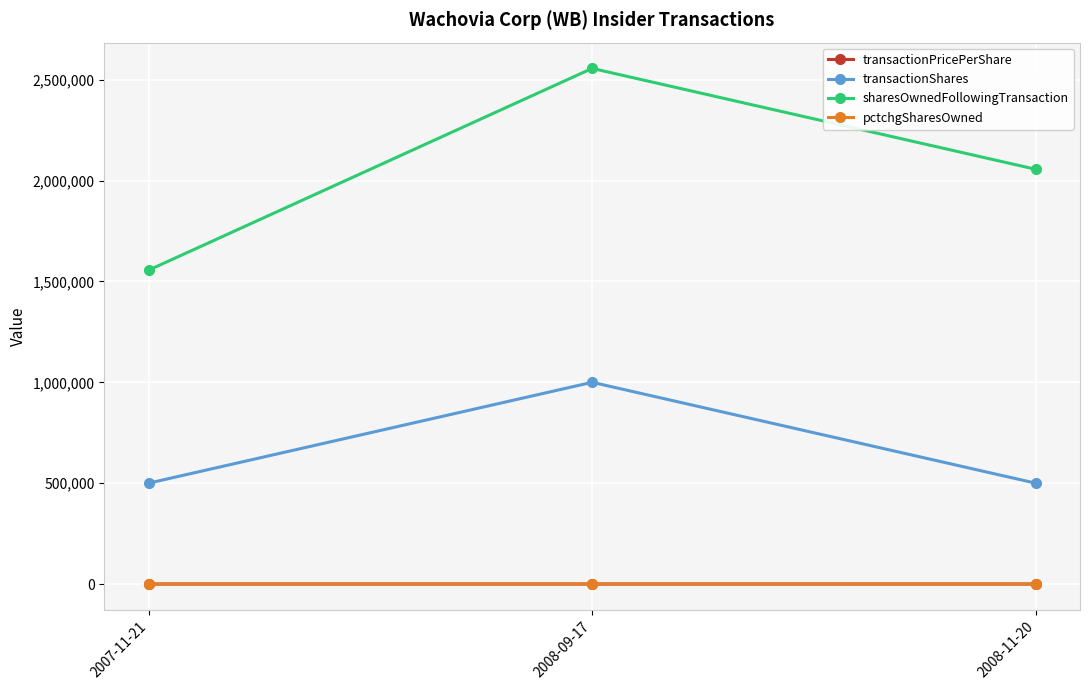

Where is pctchgSharesOwned nearest to the value 22?

2007-11-21